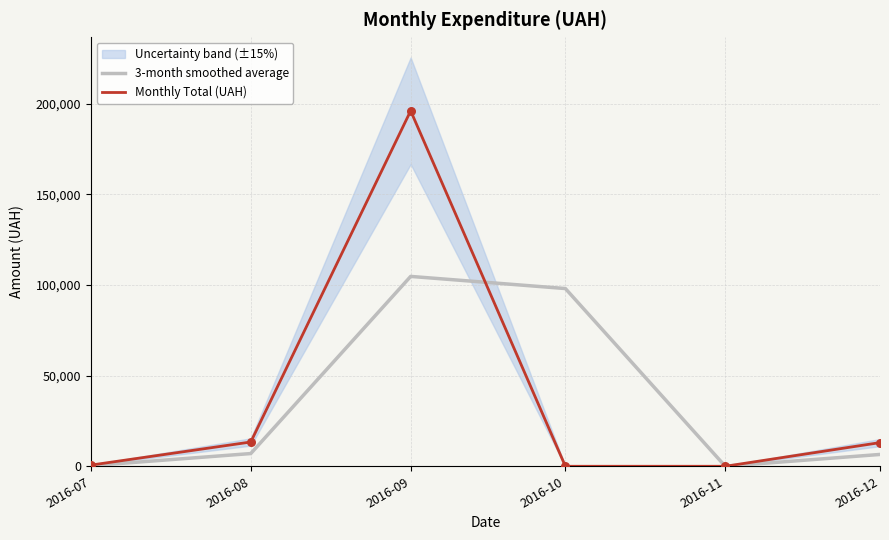

At how many categories does at least one series exceed 3412?

4